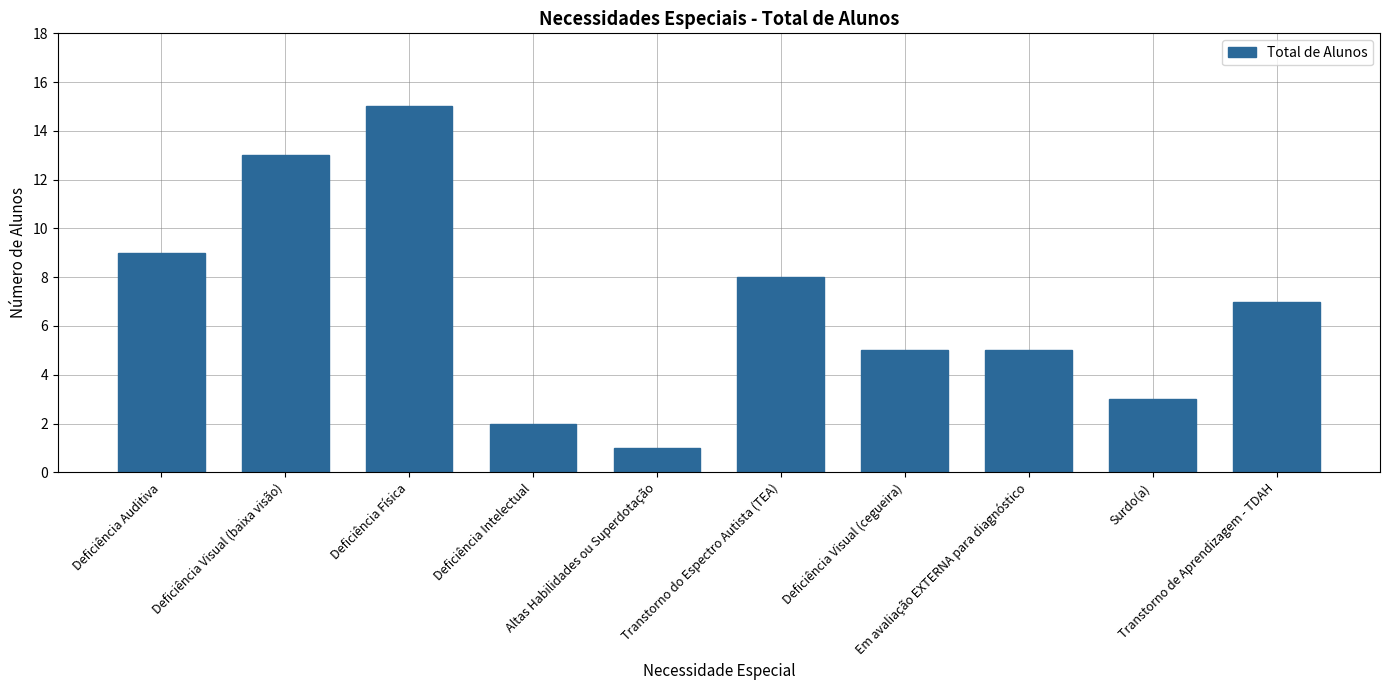

How many series are shown in this chart?

1